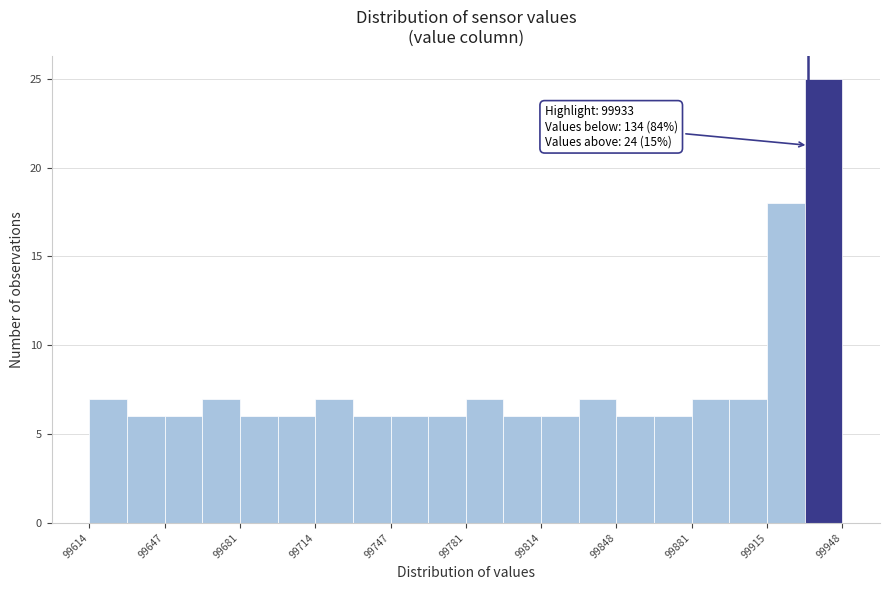

Read against the x-axis, roughly where is the centre of the tallest bar?

99940